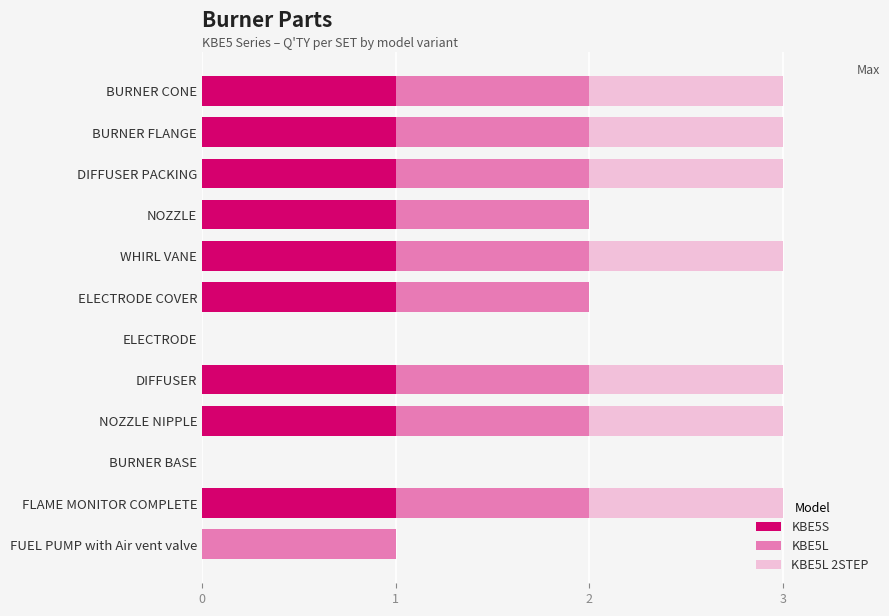

The value of KBE5S at WHIRL VANE is 1. True or false?

True